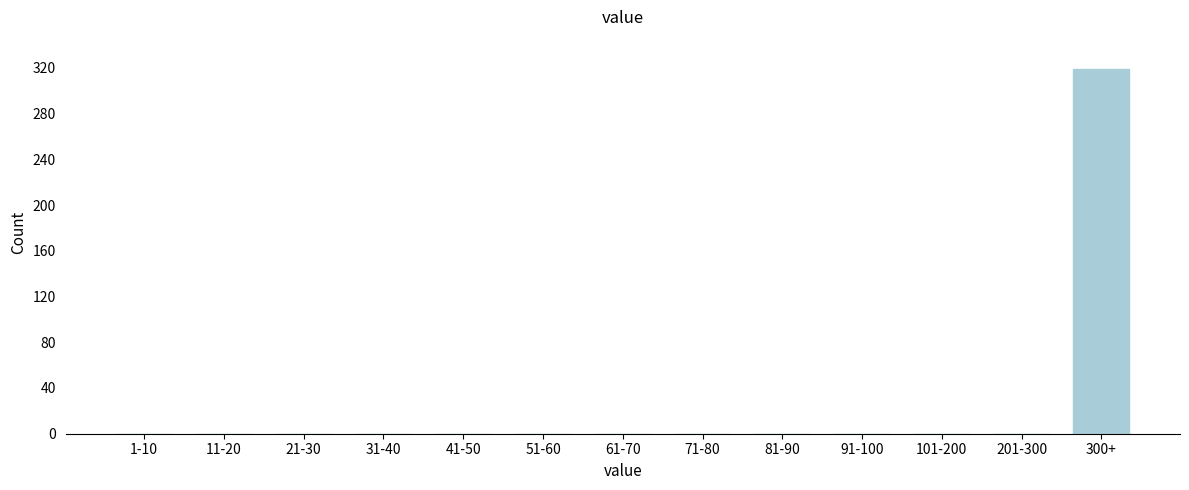

Reading left to right, what are all the values shown in this chart?

1-10=0	11-20=0	21-30=0	31-40=0	41-50=0	51-60=0	61-70=0	71-80=0	81-90=0	91-100=0	101-200=0	201-300=0	300+=319